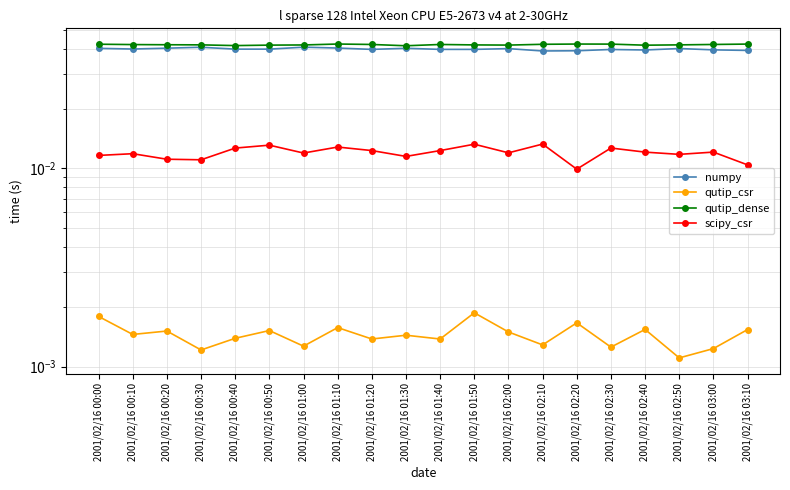

Which series has the largest total across all categories?

qutip_dense